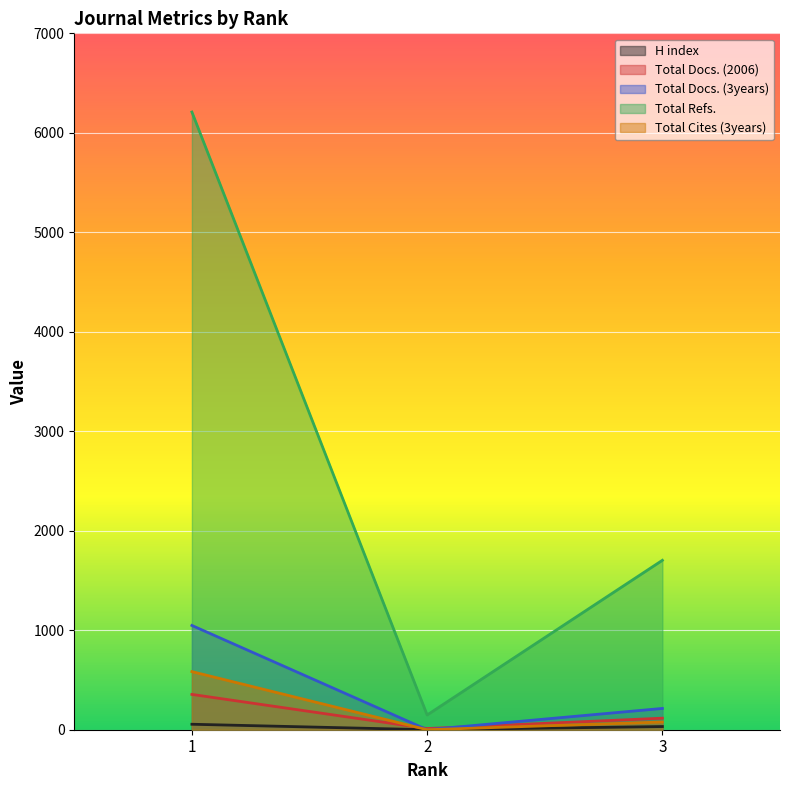

At how many categories does at least one series exceed 3729?

1